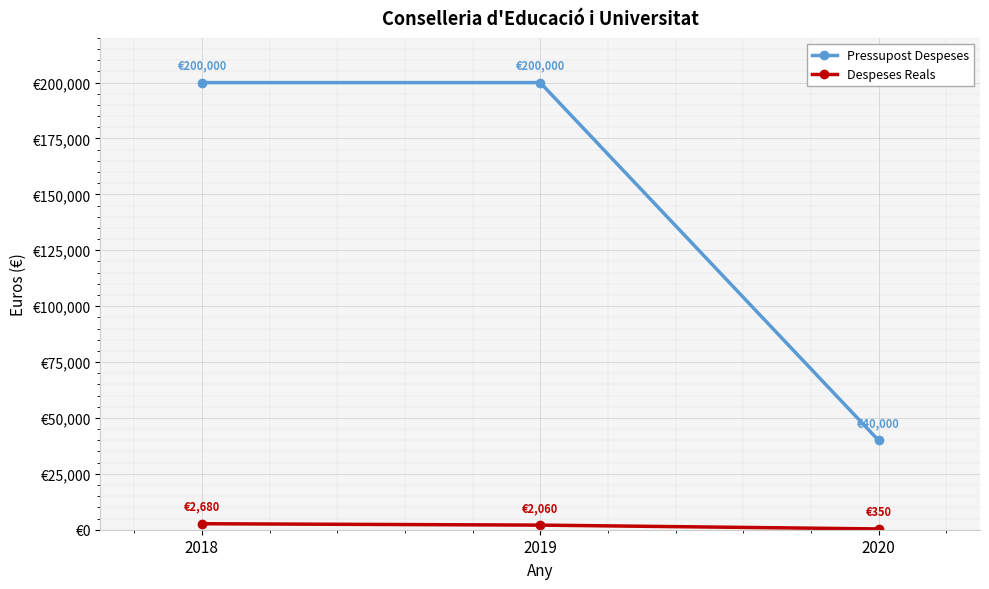

Does the chart have visible grid lines?

Yes